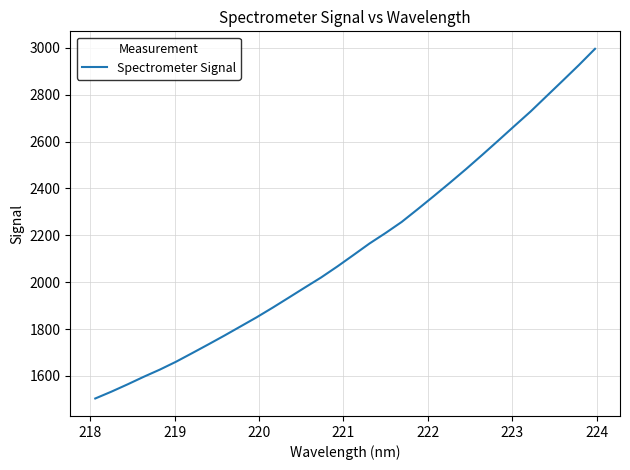

What is the maximum value shown in the chart?

2995.4